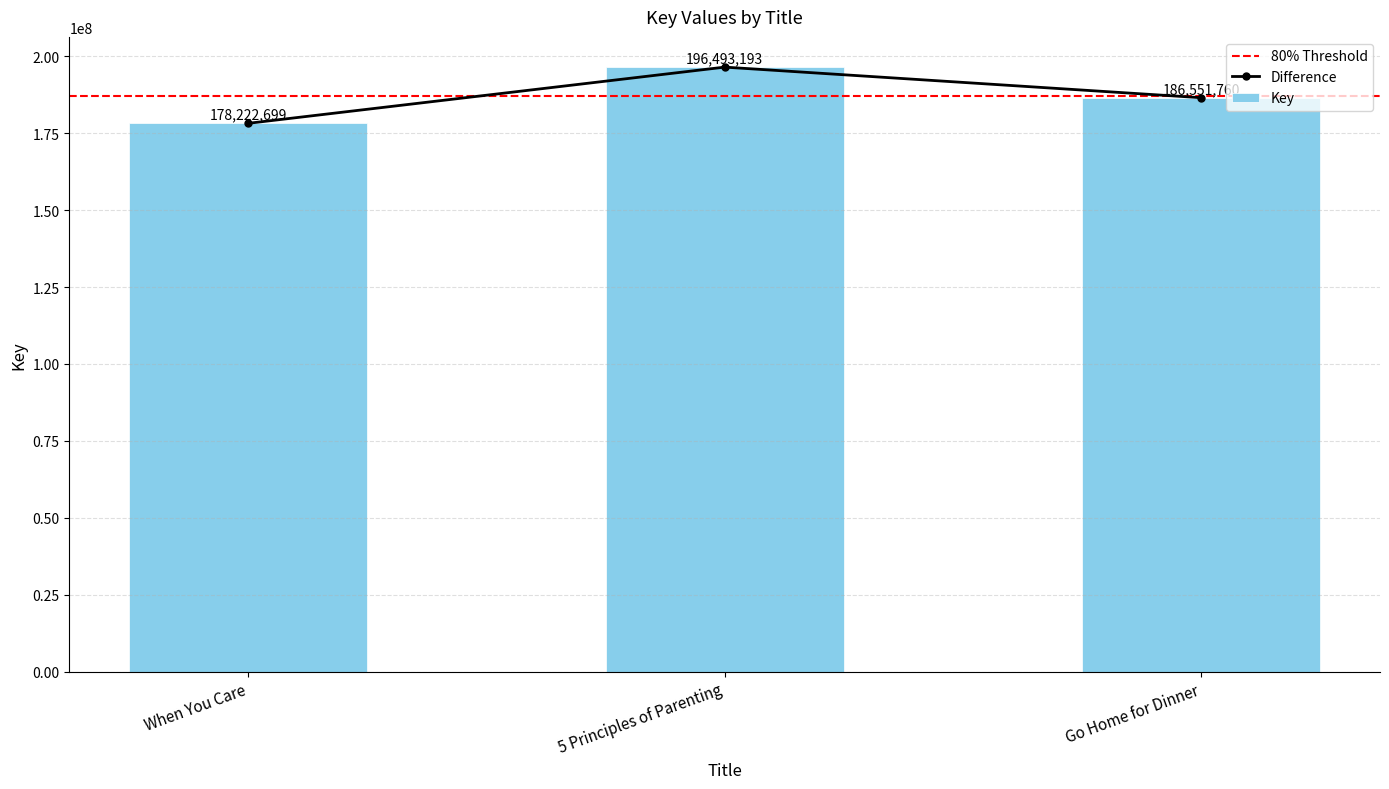

At which label does the data first exceed 186551760?

5 Principles of Parenting